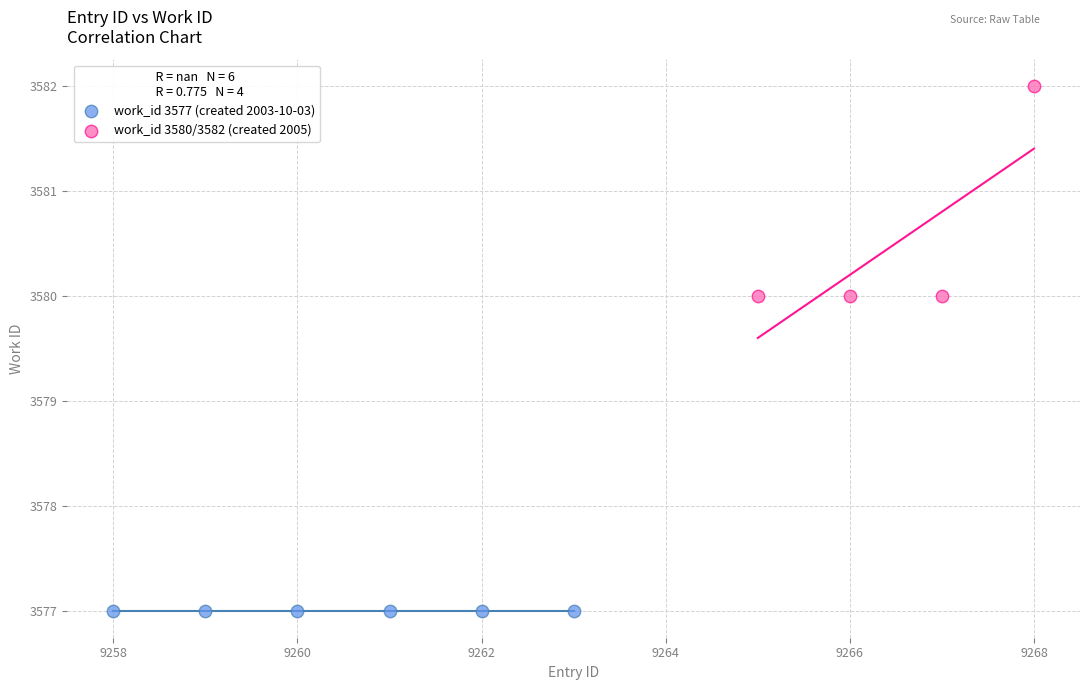

Which series contains the lowest Y value?

work_id 3577 (created 2003-10-03)